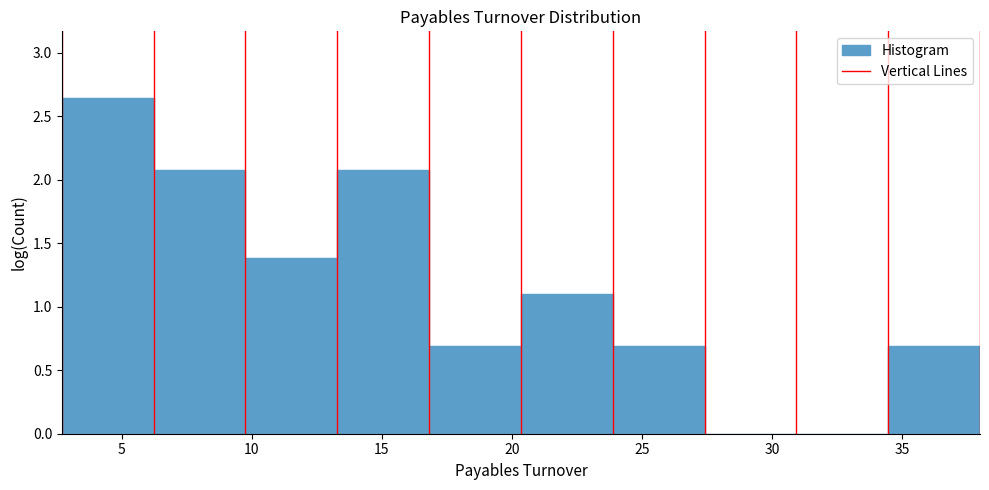

Reading left to right, list every bar in this chart as the range it spans on the x-axis followed by its height. Neither the bar edges nor the heights are printed on the chart, so give them approximately, as read against the axes.

2.5 to 6.0: 2.65
6.0 to 10.0: 2.10
10.0 to 13.5: 1.40
13.5 to 17.0: 2.10
17.0 to 20.5: 0.70
20.5 to 24.0: 1.10
24.0 to 27.5: 0.70
27.5 to 31.0: under 0.05
31.0 to 34.5: under 0.05
34.5 to 38.0: 0.70